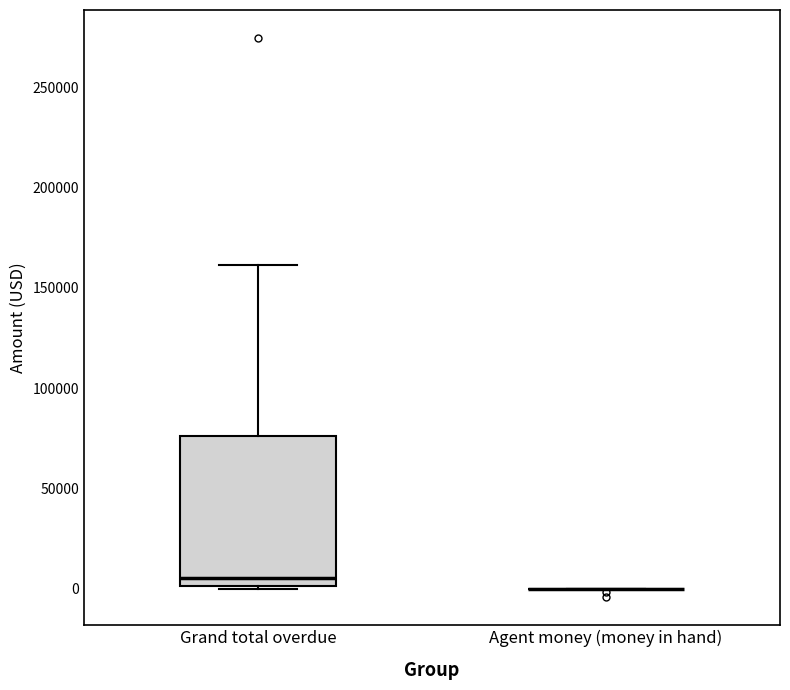

Reading left to right, read every box against the y-axis: the position of its median line, the range the box covers, and the ends of its whiskers. The values are not printed on the chart, so give them approximately, as read against the axis.

Grand total overdue: median 5000, box 0 to 75000, whiskers 0 to 160000
Agent money (money in hand): box collapsed to a line at 0, whiskers 0 to 0